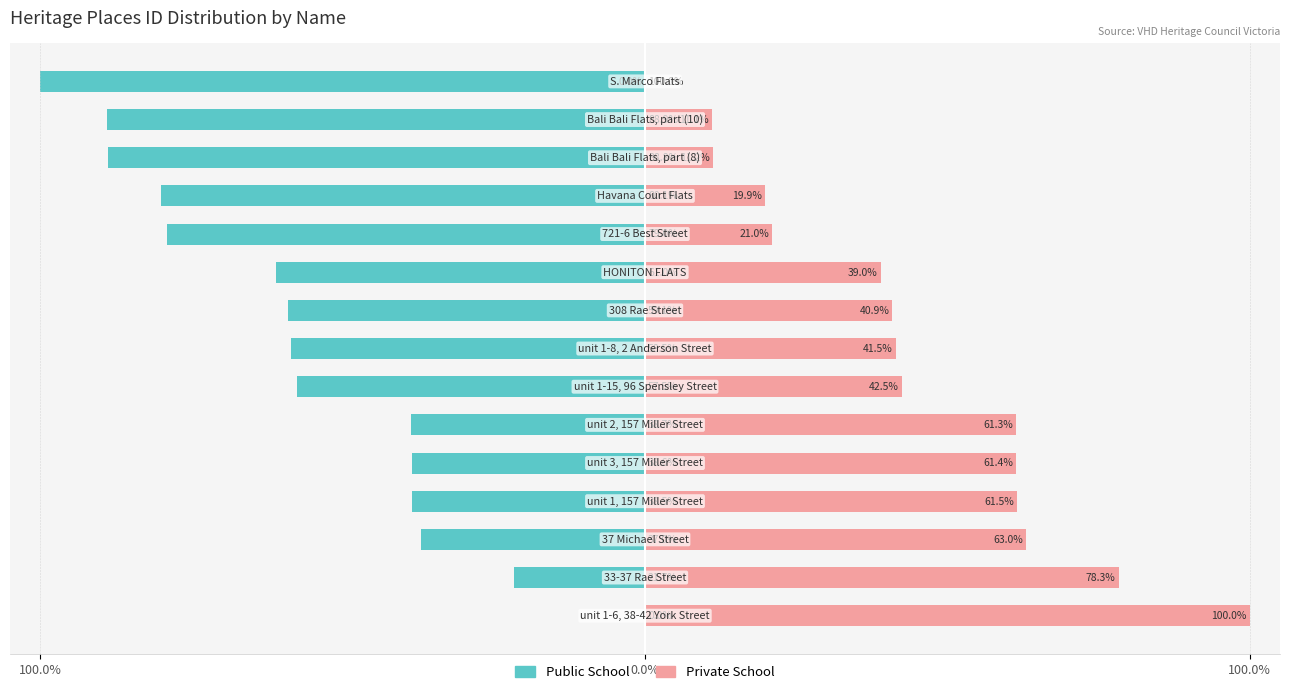

Rank the series at 6 from highest to lowest value.

Private School, Public School